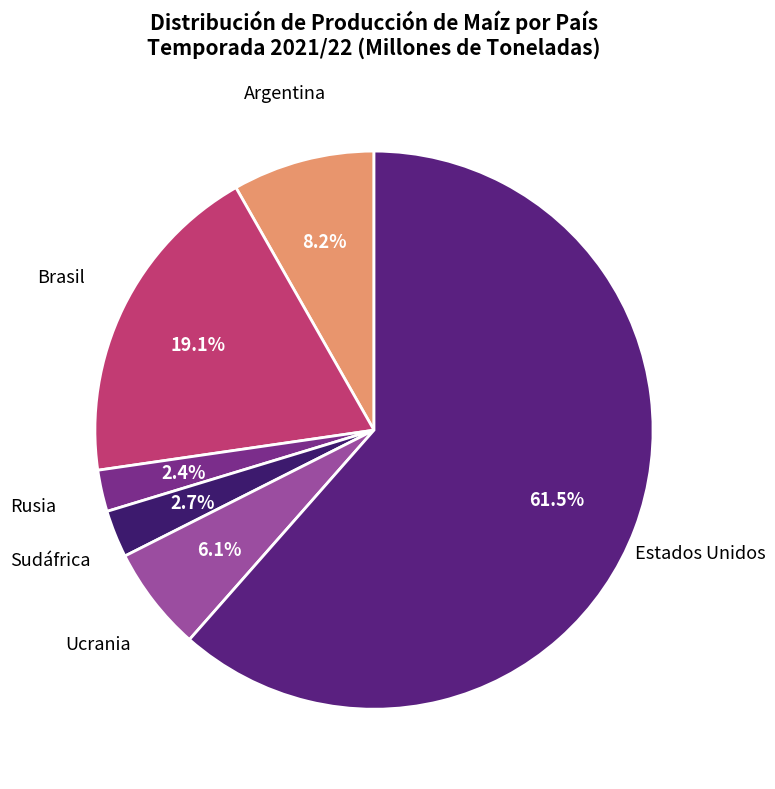

What percentage is the Brasil slice, to the nearest percent?

19%